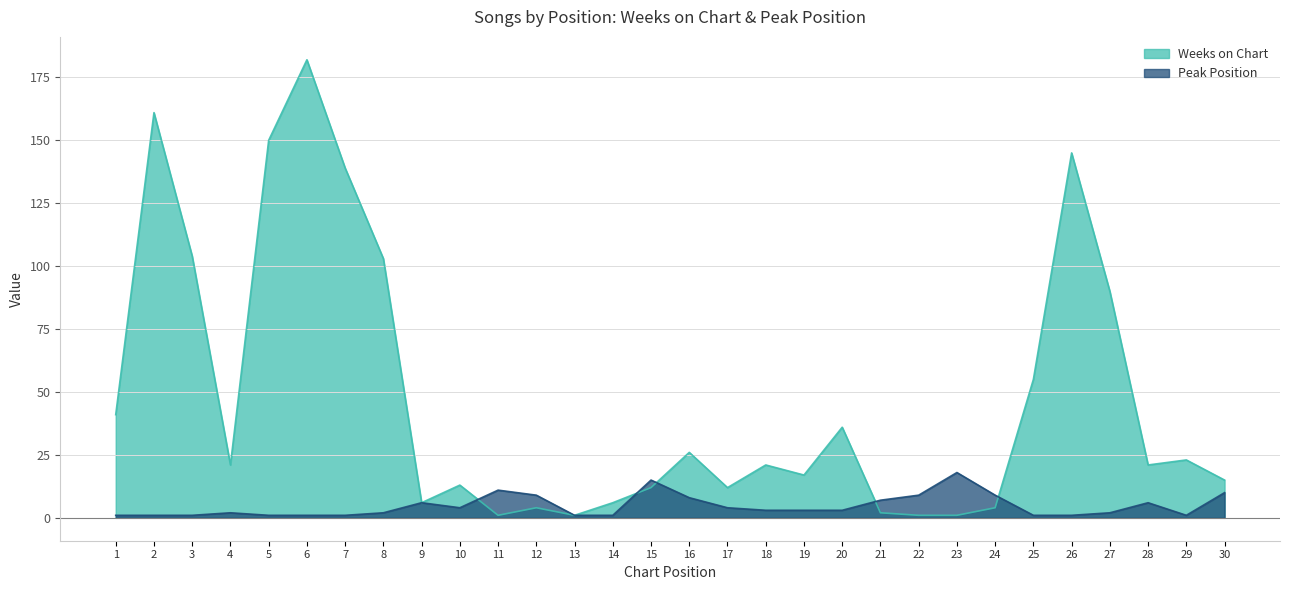

What is the greatest value displayed?

182